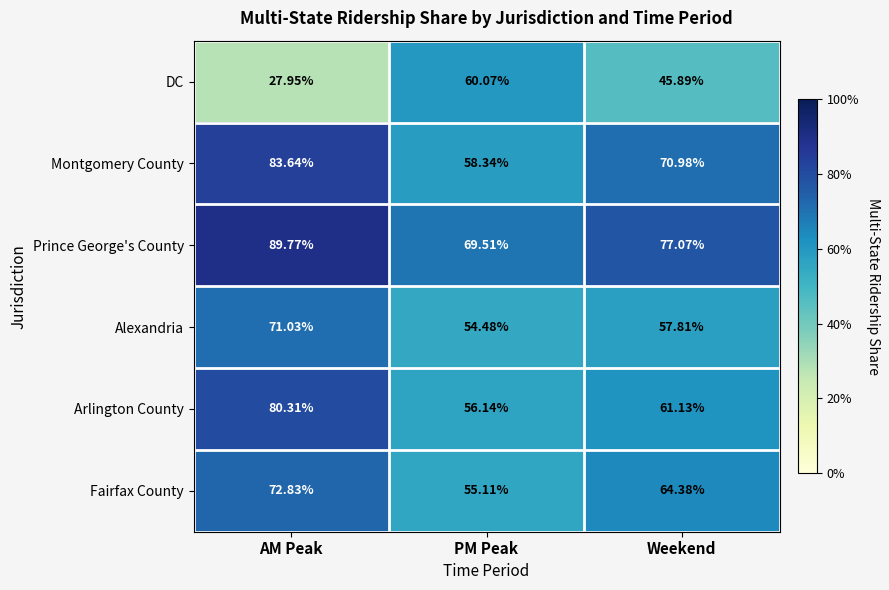

What is the difference between the highest and lowest values at Weekend?

31.2